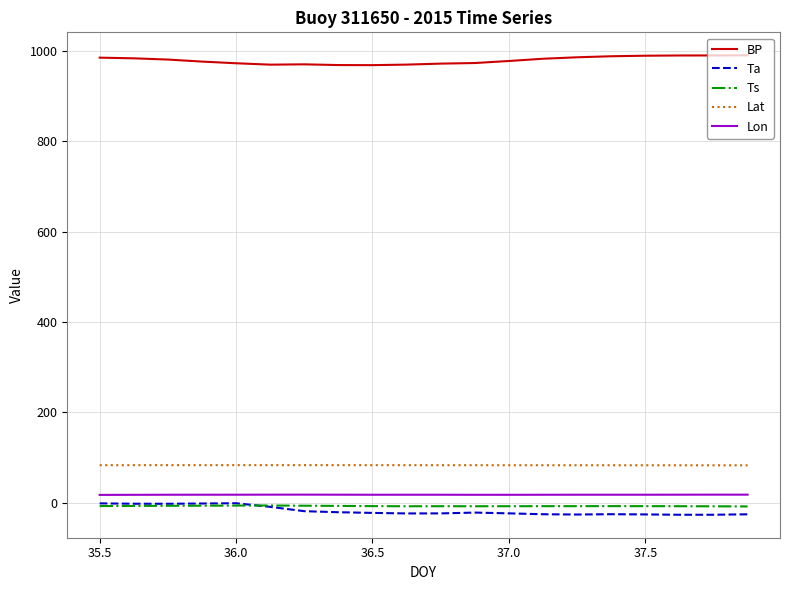

True or false: BP and Lon intersect in this chart.

False